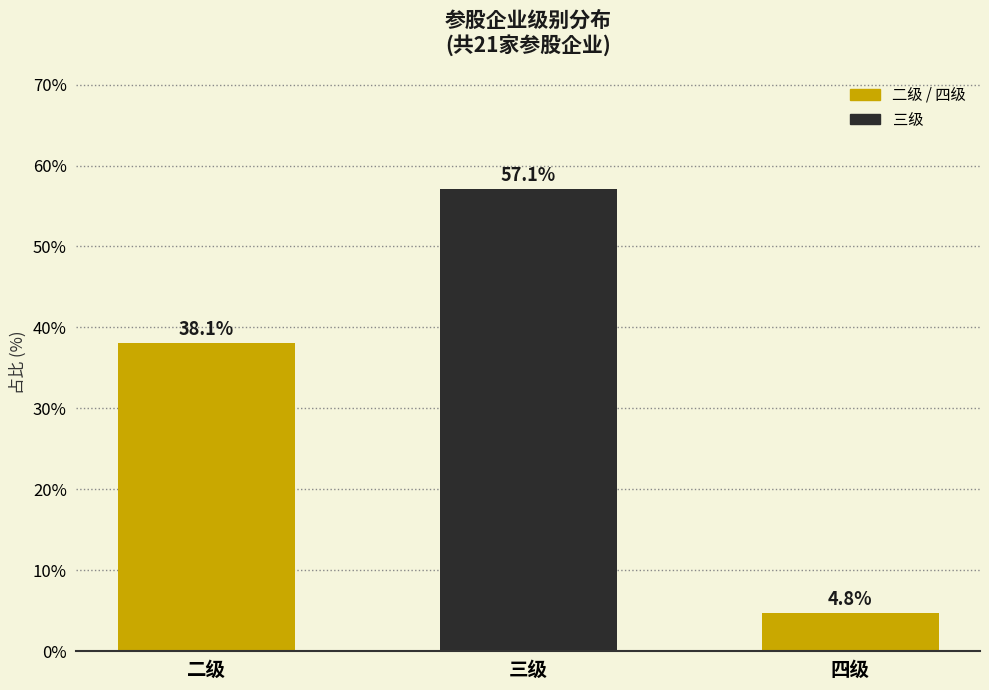

Which category has the highest value across all series?

三级